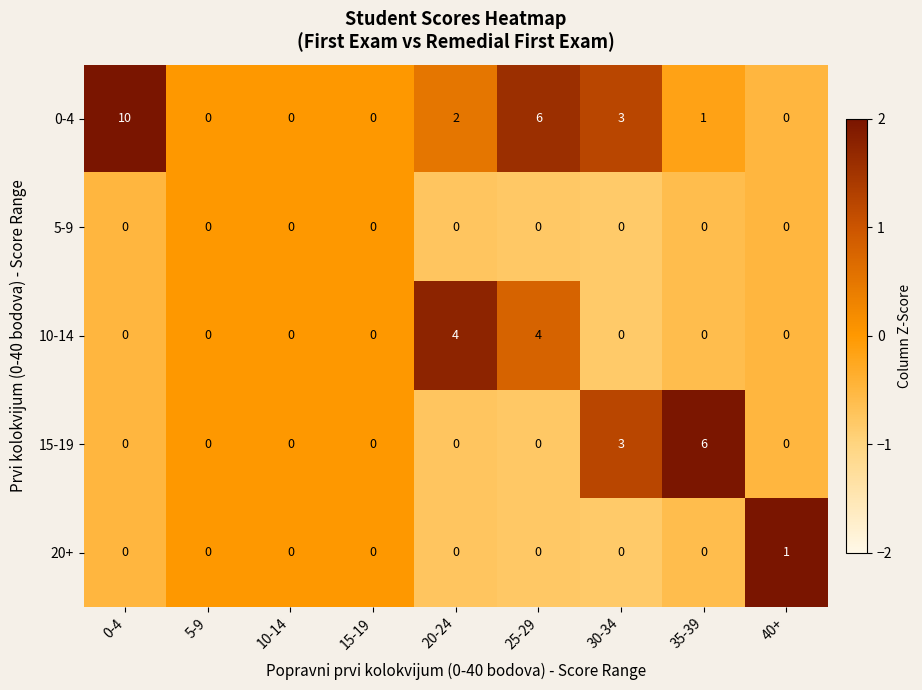

Is it true that 10-14 equals -1 at 10-14?

False